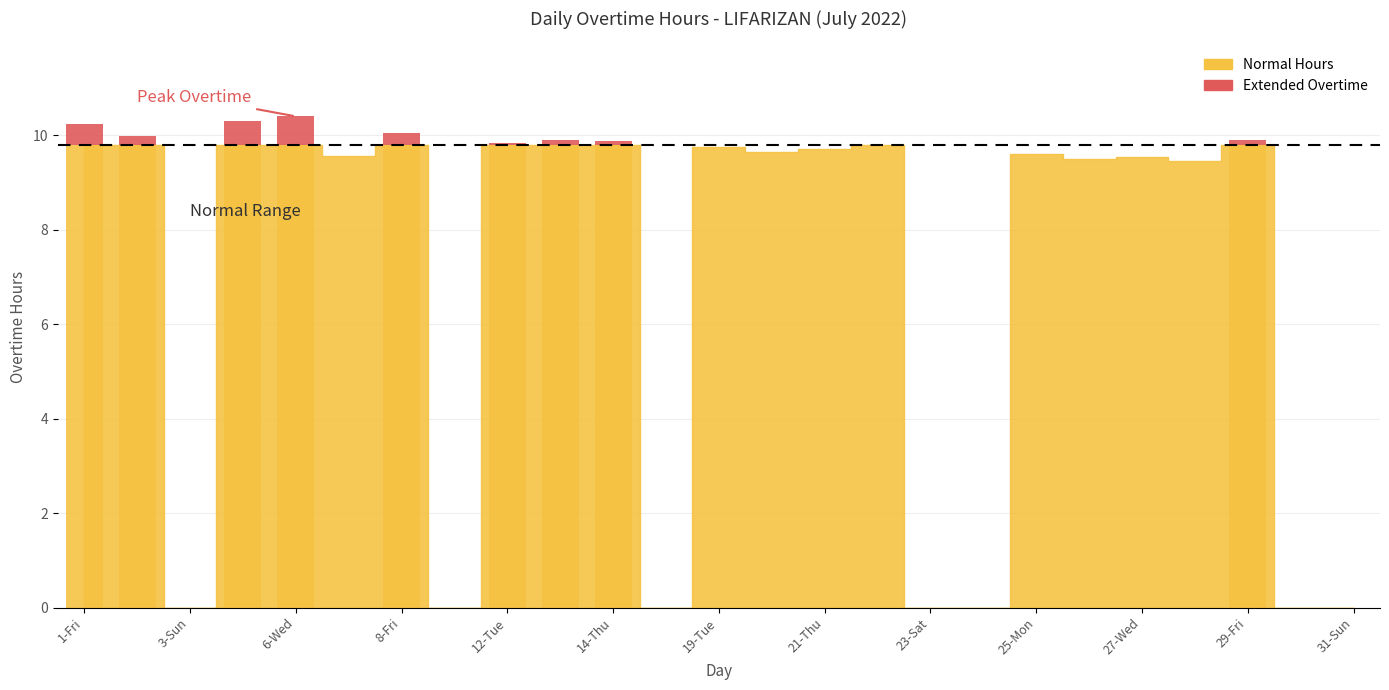

Does the chart contain any negative values?

No